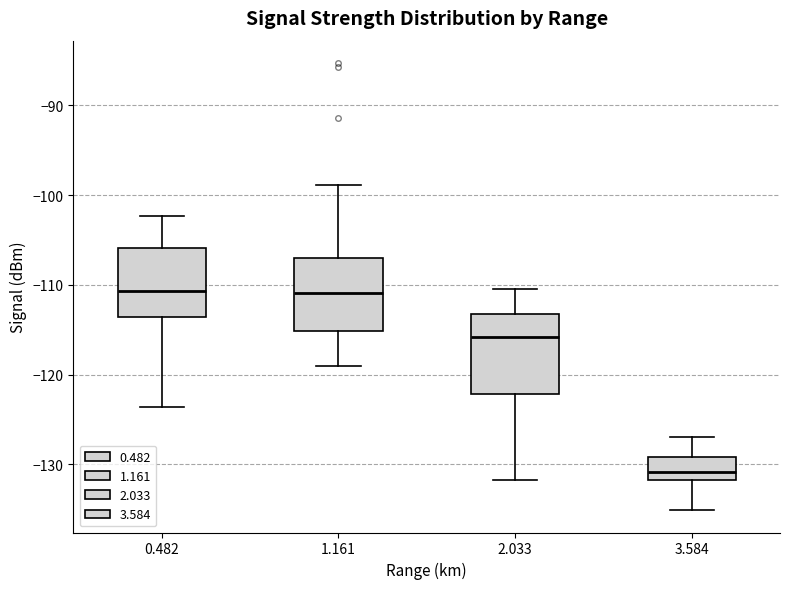

Reading left to right, read every box against the y-axis: the position of its median line, the range the box covers, and the ends of its whiskers. The values are not printed on the chart, so give them approximately, as read against the axis.

0.482: median -111, box -114 to -106, whiskers -124 to -102
1.161: median -111, box -115 to -107, whiskers -119 to -99
2.033: median -116, box -122 to -113, whiskers -132 to -110
3.584: median -131, box -132 to -129, whiskers -135 to -127